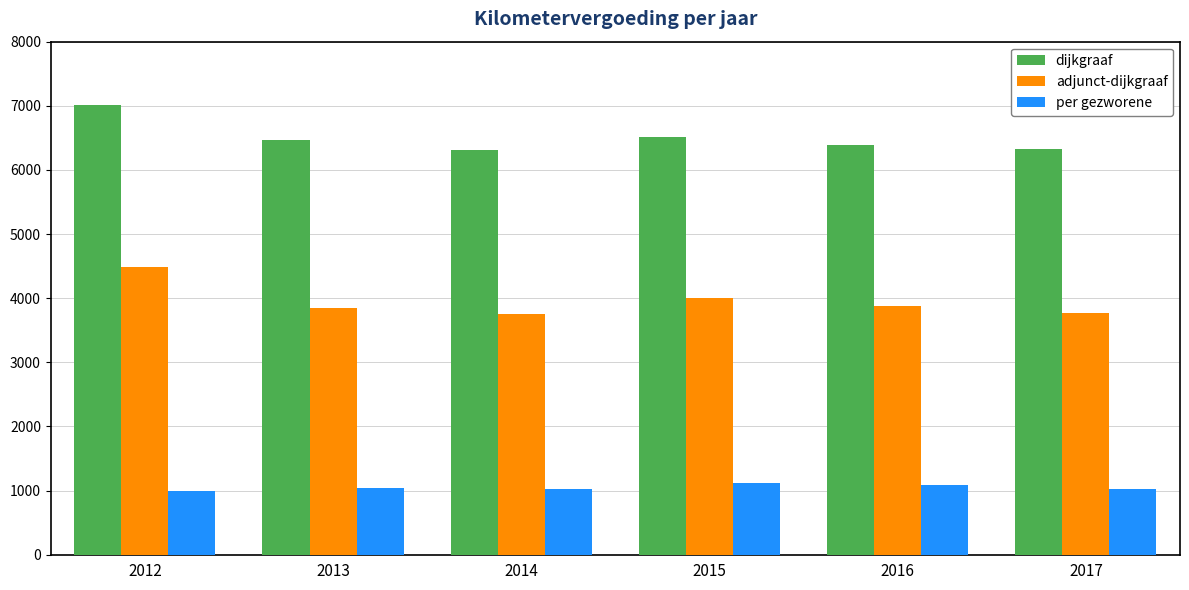

How many bars are there in each group?

3